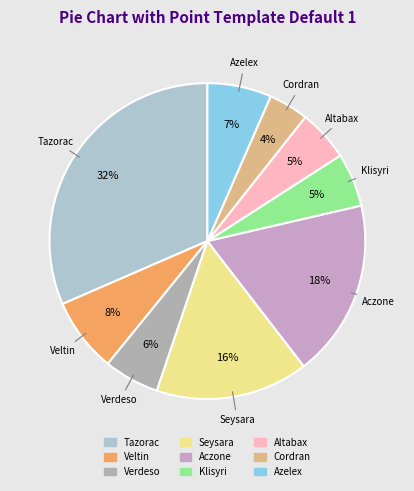

The Seysara slice represents 10% of the pie. True or false?

False